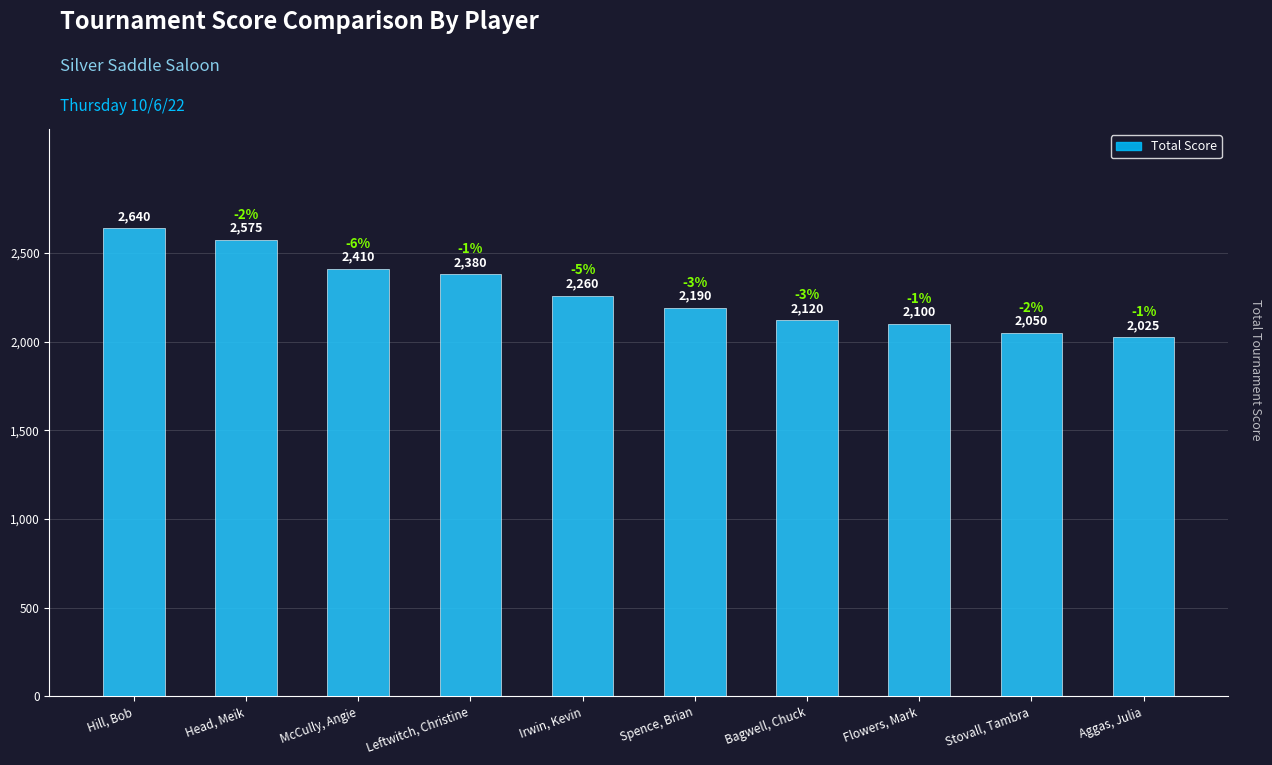

Reading left to right, list all the values displayed in this chart.

2640	2575	2410	2380	2260	2190	2120	2100	2050	2025